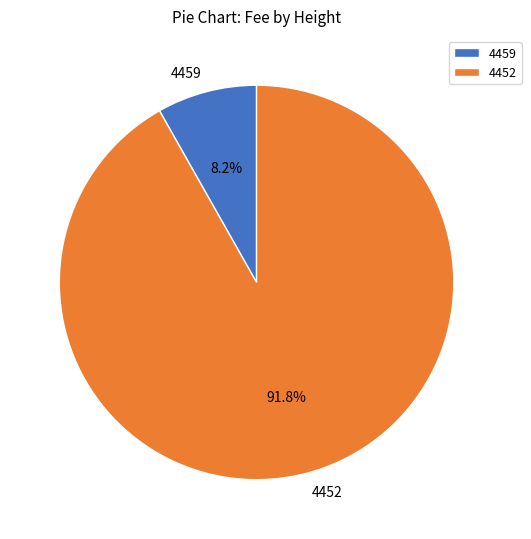

What percentage do 4459 and 4452 together represent?

100.0%